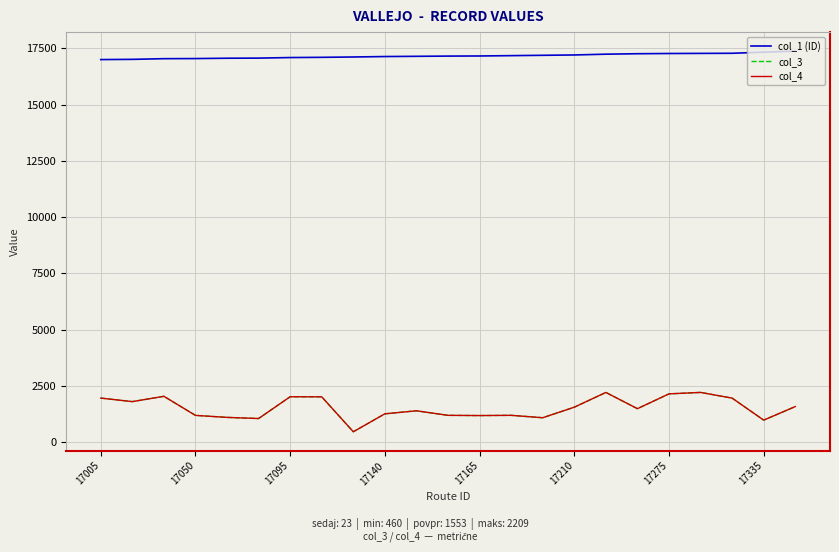

Is this an area chart (filled region under the line)?

No